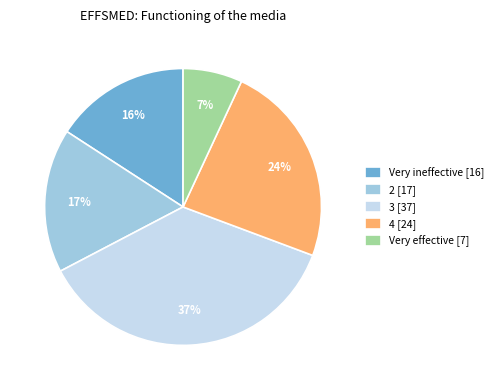

True or false: 4 accounts for 24% of the total.

True